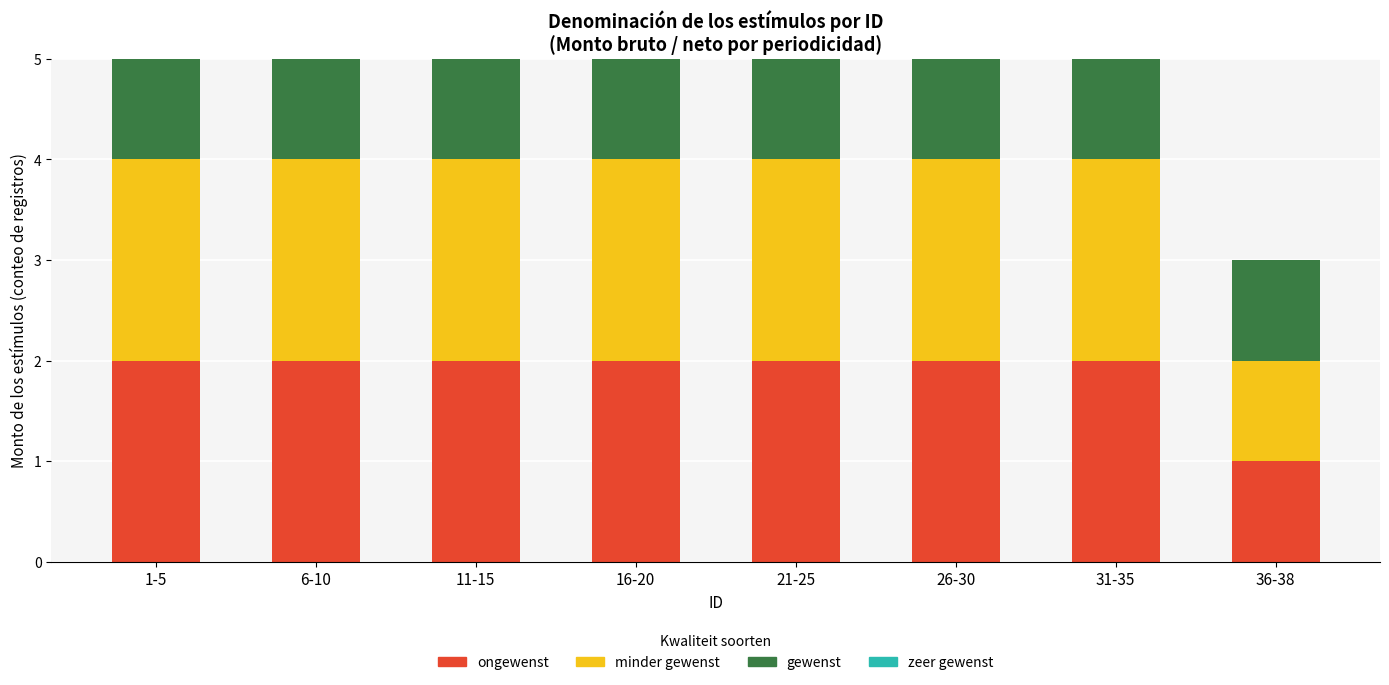

Does the chart contain stacked bars?

Yes